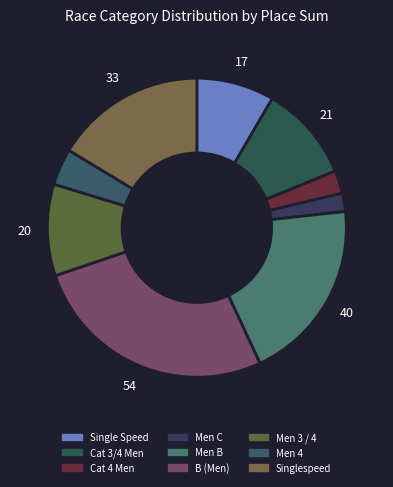

Is it true that B (Men) is 12% of the pie?

False